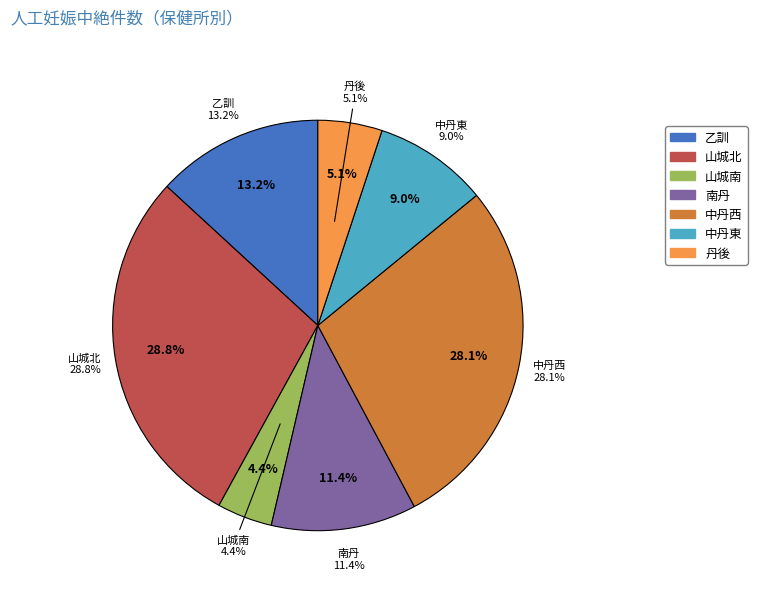

Which category has the smallest portion of the pie?

山城南